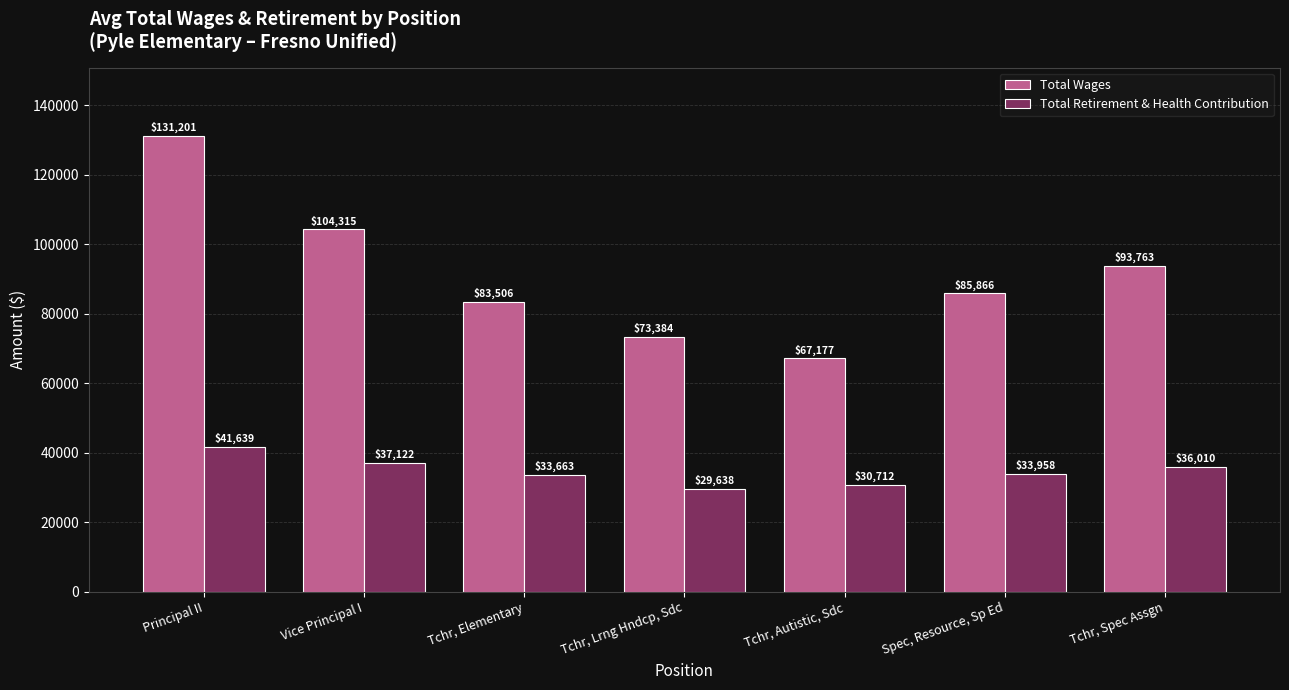

At which label does Total Wages reach its peak?

Principal II